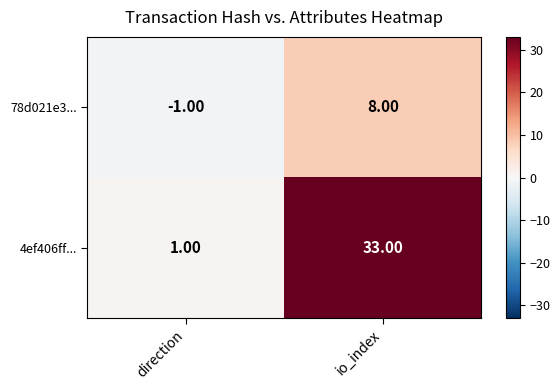

At which label does 4ef406ff... reach its minimum?

direction